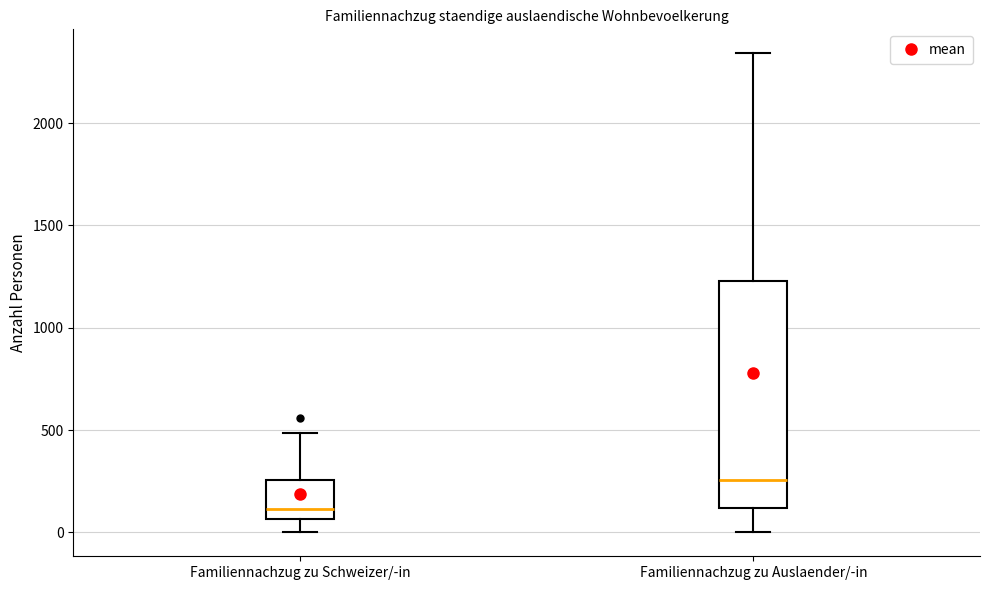

Reading left to right, transcribe this box plot: for each box, give where its median line is, the range the box spans, and where its two whiskers end, as read against the y-axis. The values are not printed on the chart, so give them approximately, as read against the axis.

Familiennachzug zu Schweizer/-in: median 100, box 50 to 250, whiskers 0 to 500
Familiennachzug zu Auslaender/-in: median 250, box 100 to 1250, whiskers 0 to 2350